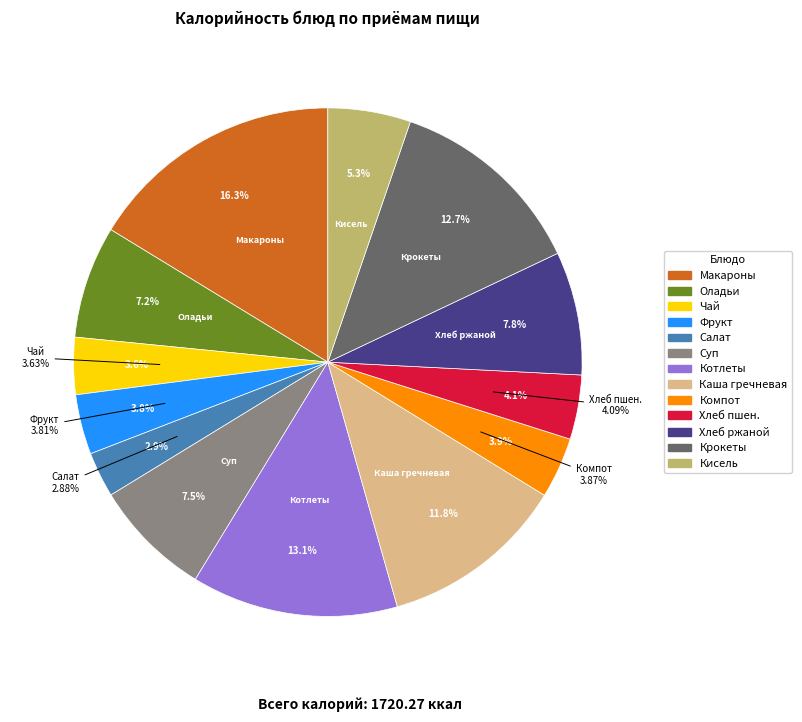

Does Крокеты картофельные со сметанным соусом represent more than half of the total?

No